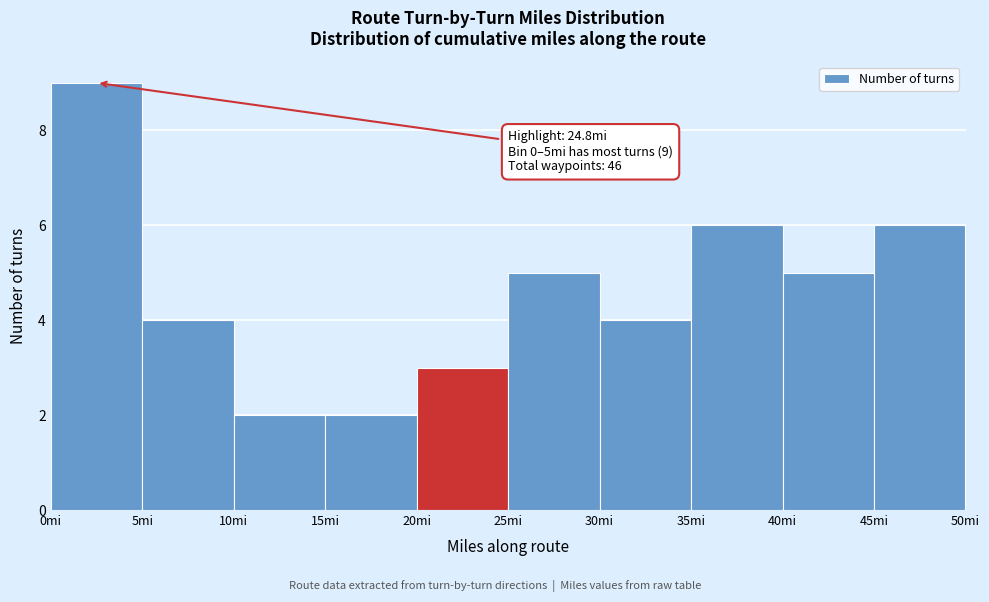

Over which range of the x-axis is the bar tallest?

0 to 5